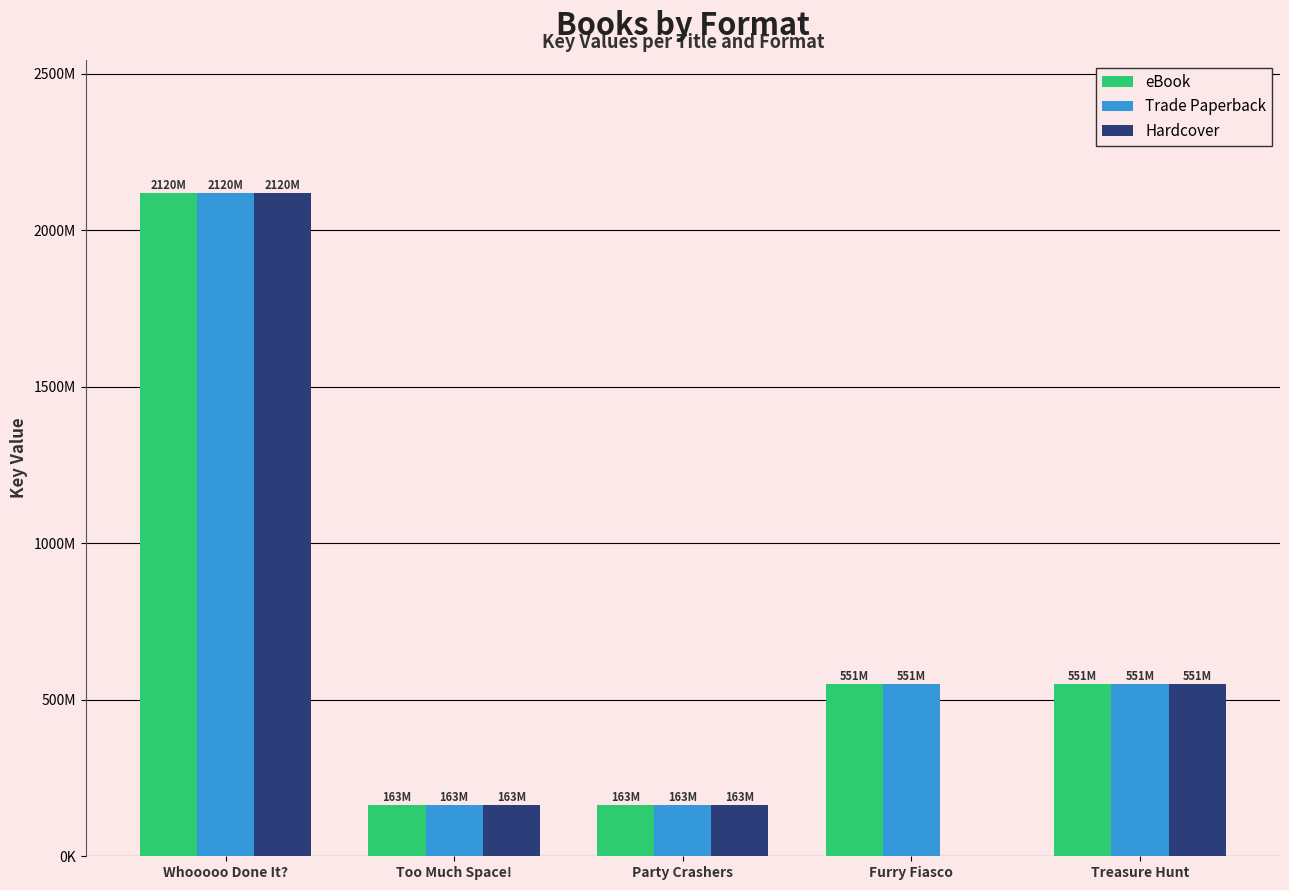

What are all the series names shown in the legend?

eBook, Trade Paperback, Hardcover